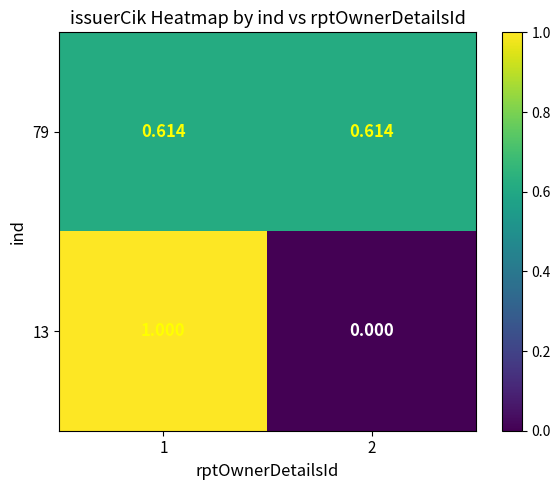

Is the value of 13 at 1 greater than the value of 79 at 1?

Yes